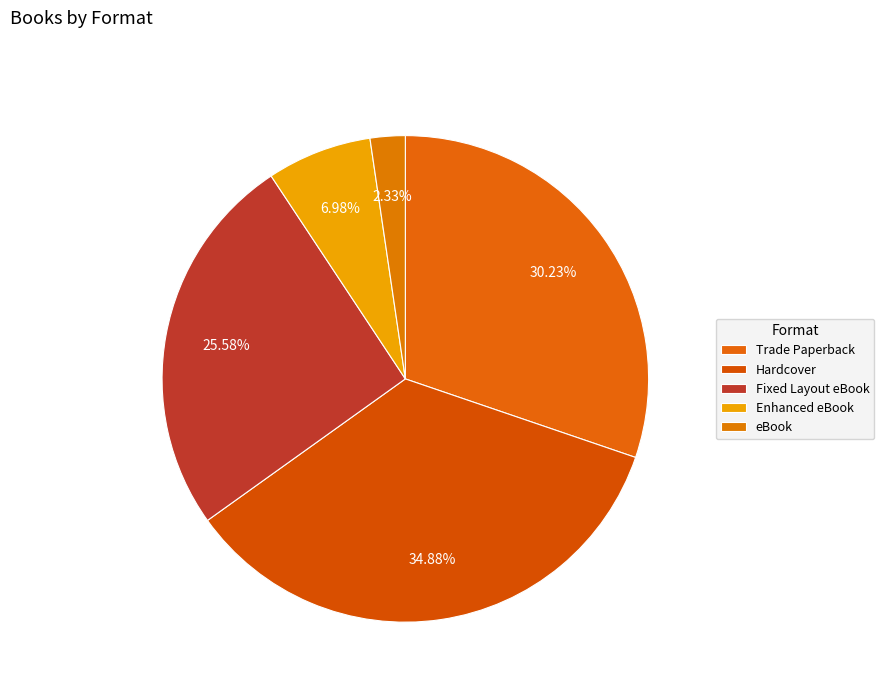

Do Fixed Layout eBook and Trade Paperback together represent more than half of the pie?

Yes